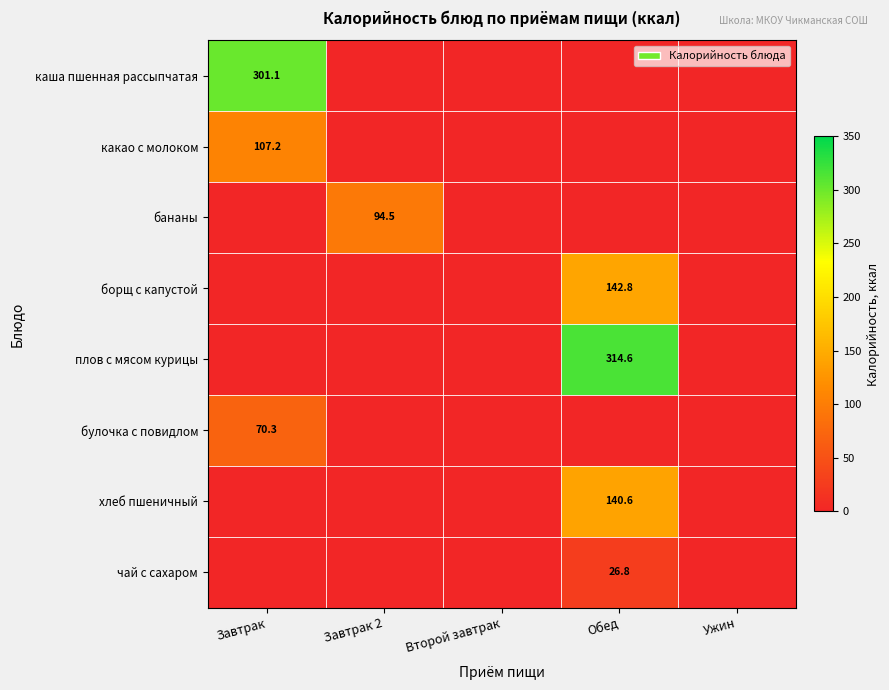

True or false: какао с молоком has a value of 165.6 at Завтрак.

False